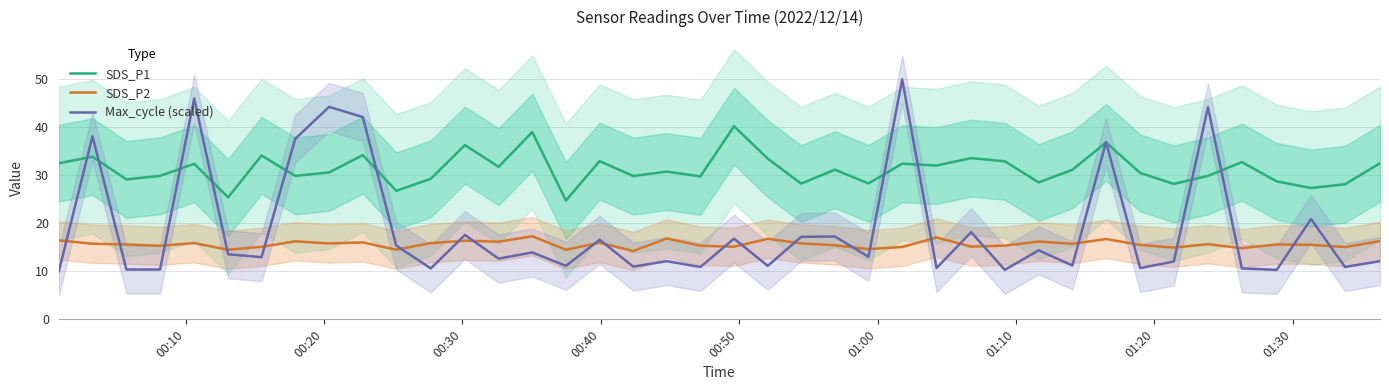

What is the maximum value for SDS_P1?

40.2